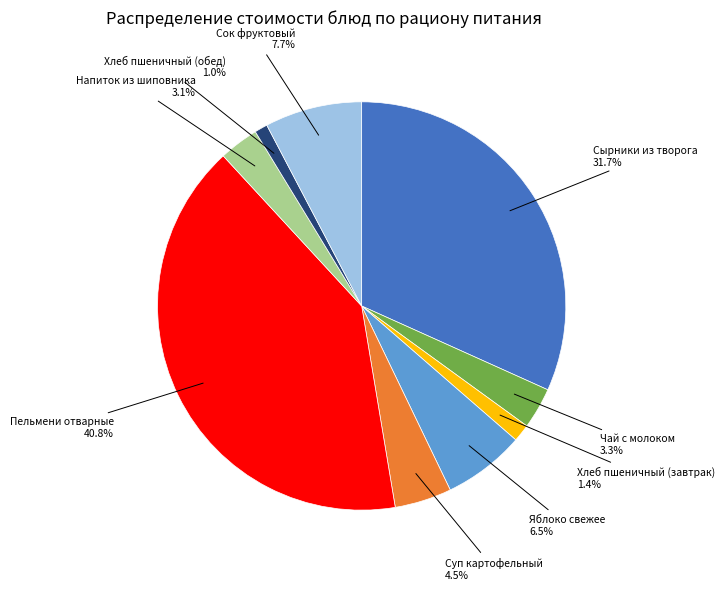

Is there any slice that represents more than half of the pie?

No